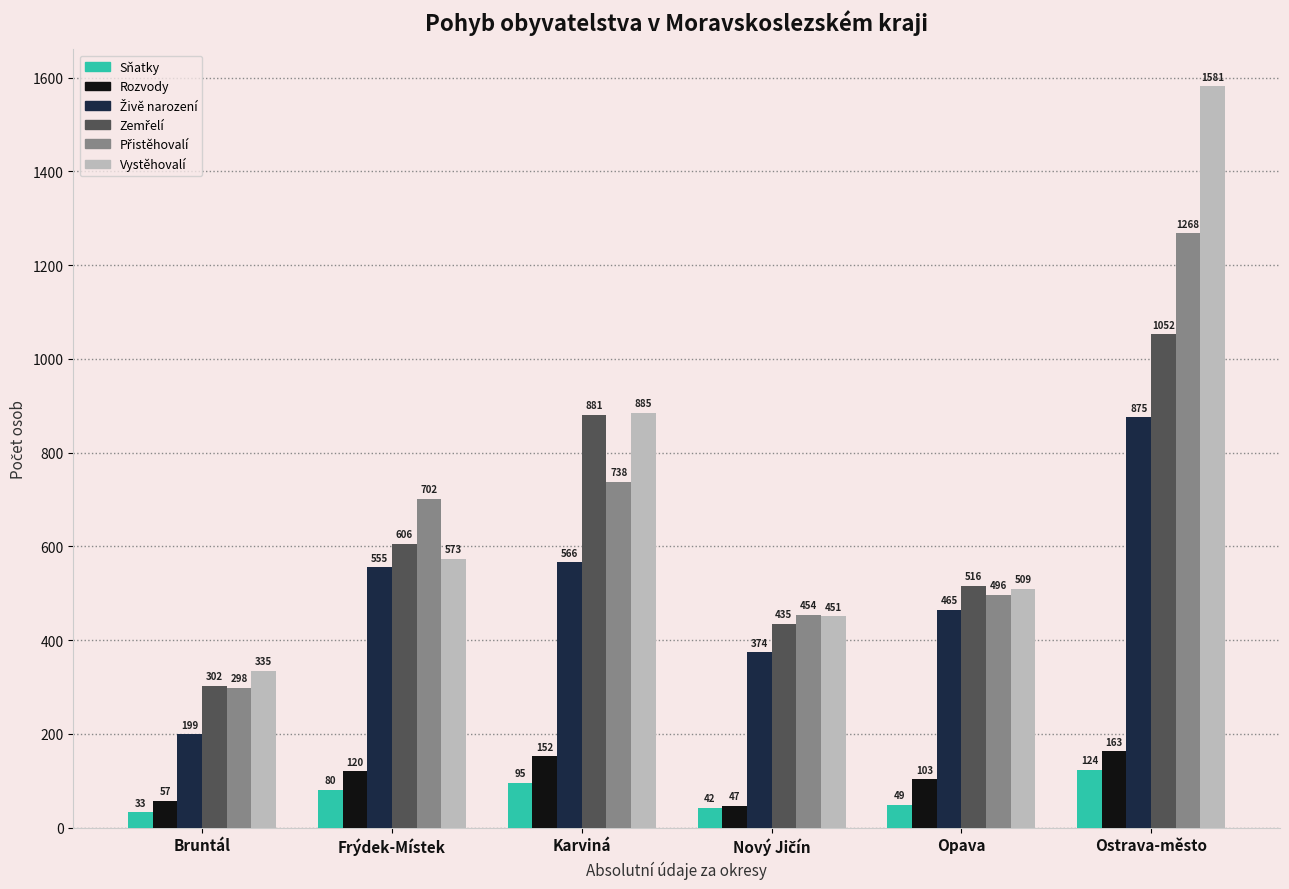

Which series has the widest spread of values?

Vystěhovalí